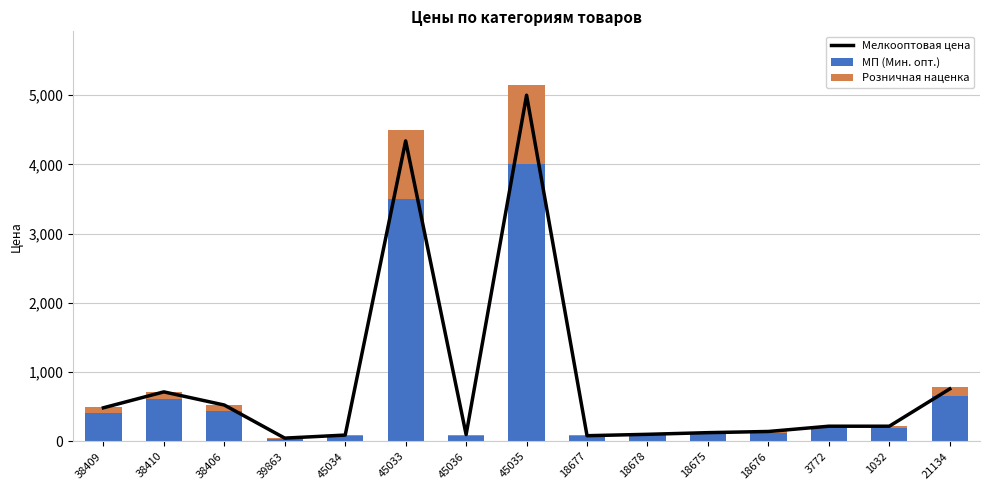

Is it true that Мелкооптовая цена equals 357 at 3772?

False